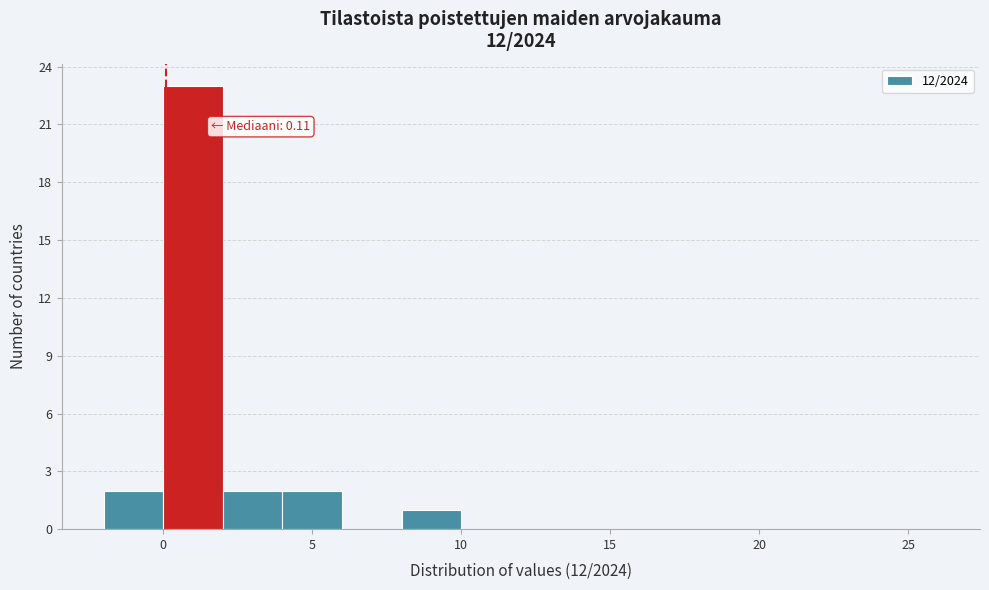

Over which range of the x-axis is the bar tallest?

0 to 2